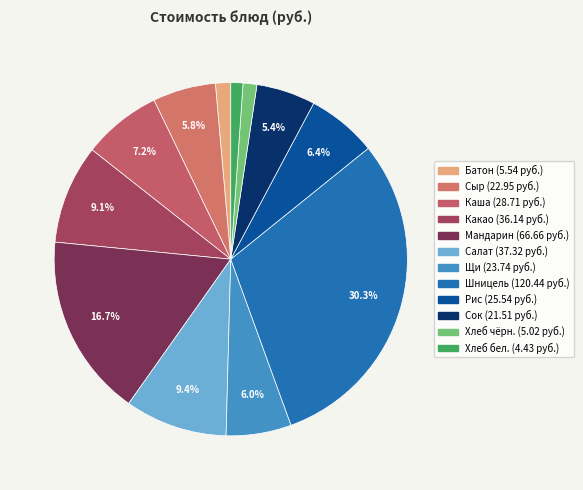

Rank the categories by value from lowest to highest.

Хлеб пшеничный, Хлеб дарницкий, Батон пшеничный, Сок фруктовый, Сыр порциями, Щи из свежей капусты, Рис припущенный, Каша молочная пшённая, Какао с молоком, Салат из кукурузы, Мандарин, Шницель из говядины